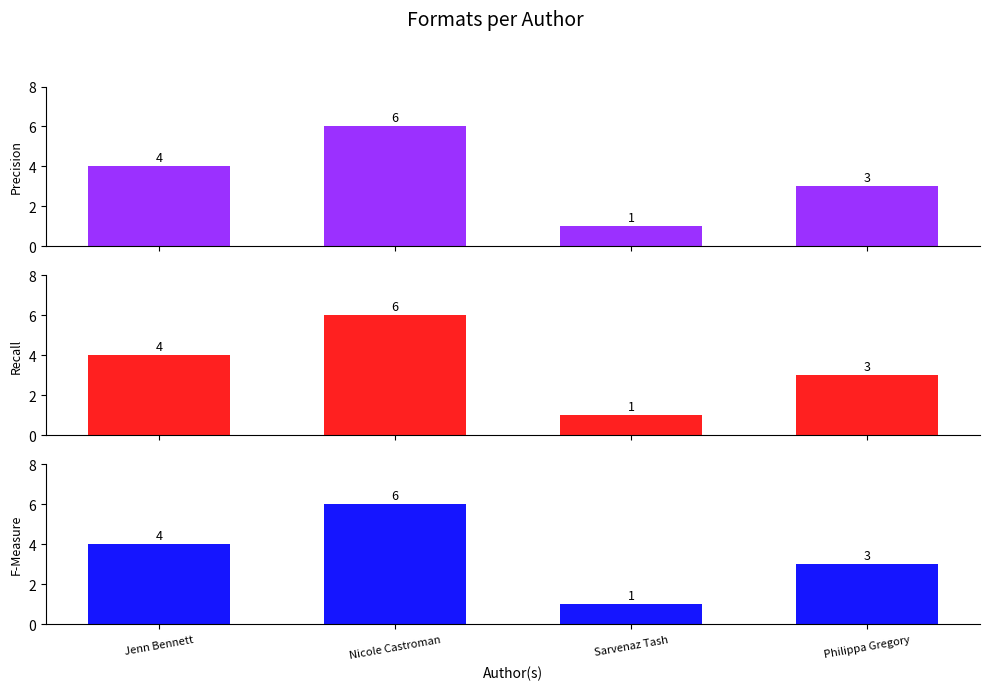

Reading left to right, extract all data points from this chart.

Precision: 4	6	1	3
Recall: 4	6	1	3
F-Measure: 4	6	1	3